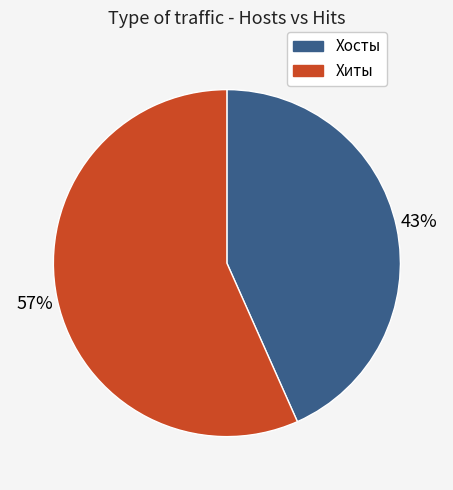

Is there a majority slice in this chart?

Yes